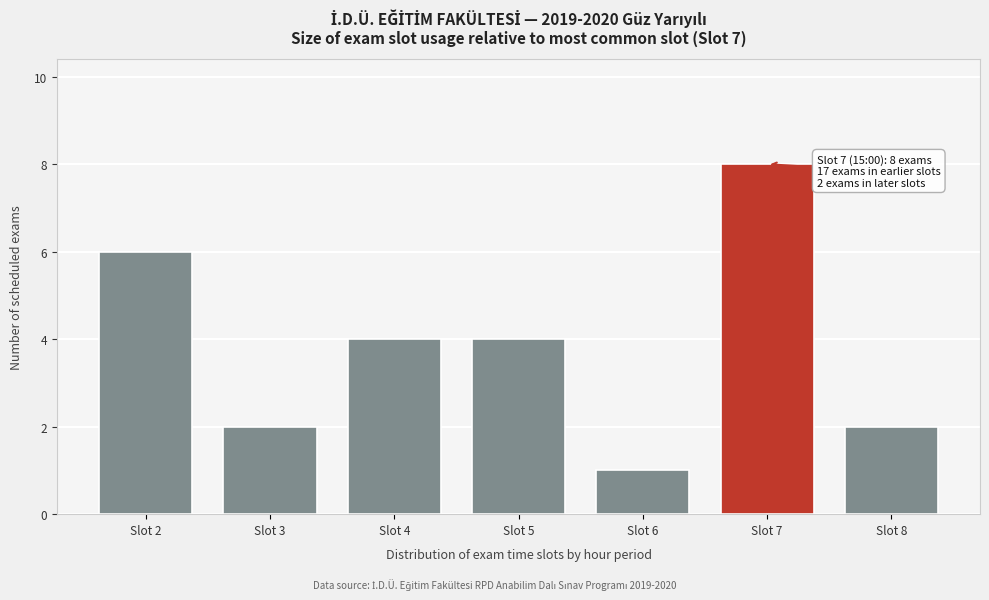

Reading left to right, list all the values displayed in this chart.

Slot 2=6	Slot 3=2	Slot 4=4	Slot 5=4	Slot 6=1	Slot 7=8	Slot 8=2